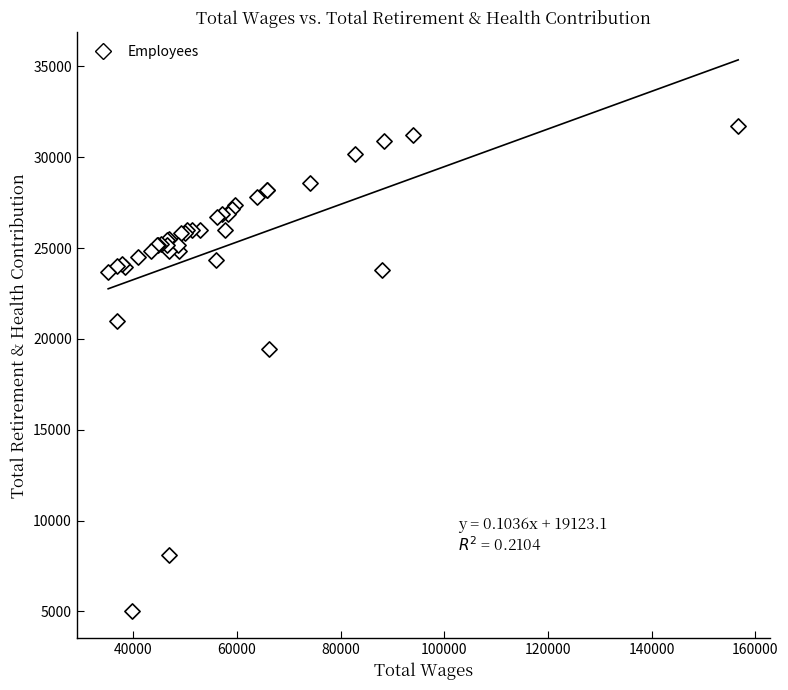

What Y value in the scatter plot is closest to 18379?

19461